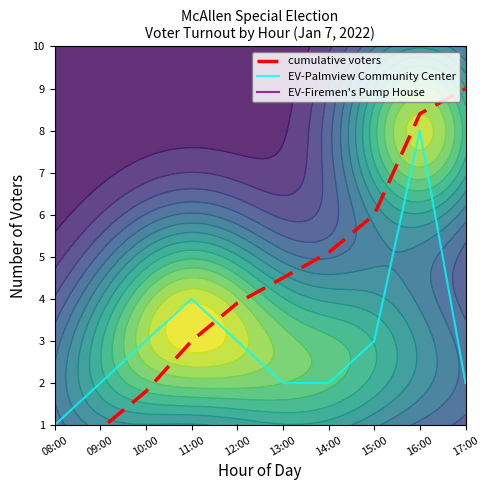

Reading left to right, what are all the values shown in this chart?

cumulative voters: 0.3	0.9	1.8	3.0	3.9	4.5	5.1	6.0	8.4	9.0
EV-Palmview Community Center: 1.0	2.0	3.0	4.0	3.0	2.0	2.0	3.0	8.0	2.0
EV-Firemen's Pump House: 0.0	0.0	0.0	0.0	1.0	0.0	0.0	0.0	0.0	0.0